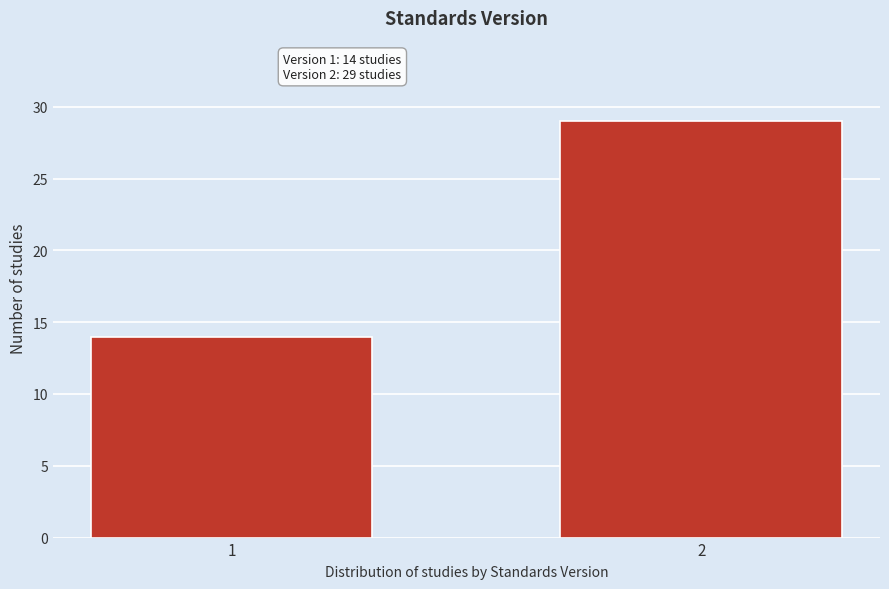

Reading left to right, list all the values displayed in this chart.

1=14	2=29